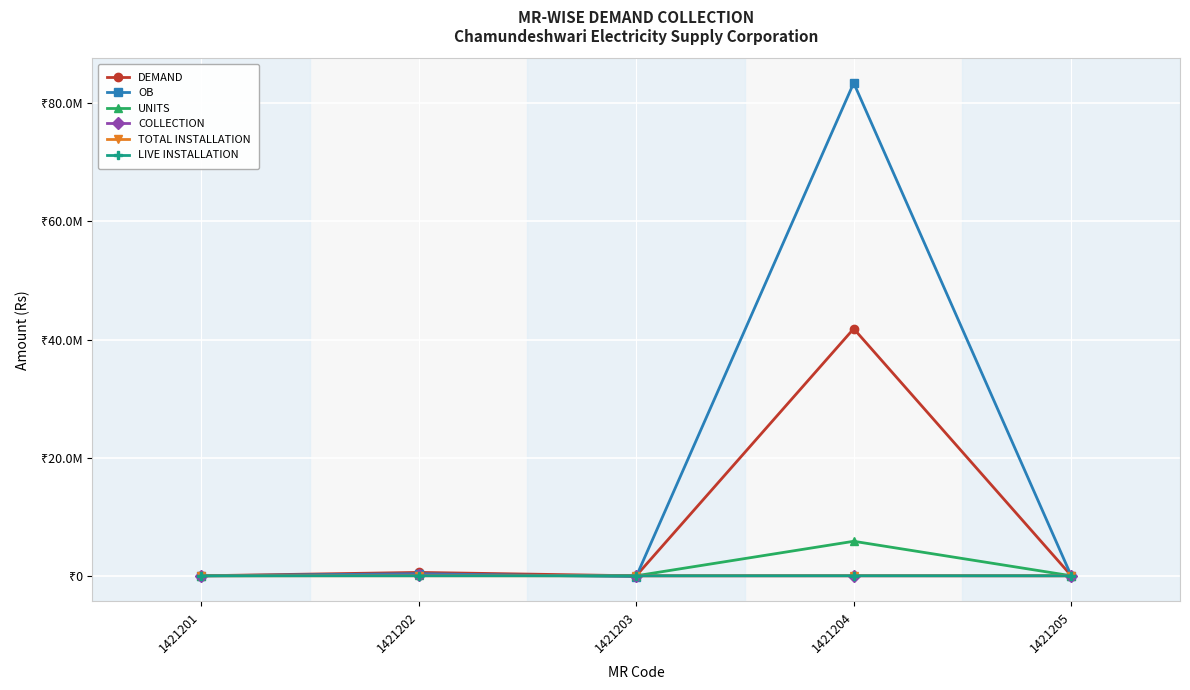

Is this an area chart (filled region under the line)?

No